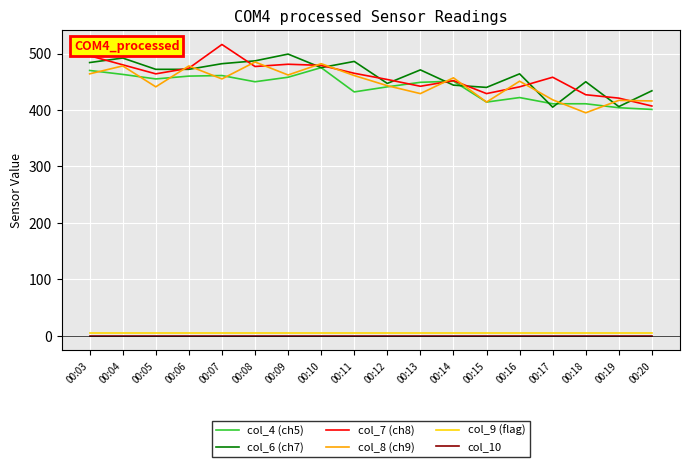

What is the difference between the second highest and minimum values in the col_6 (ch7) series?

87